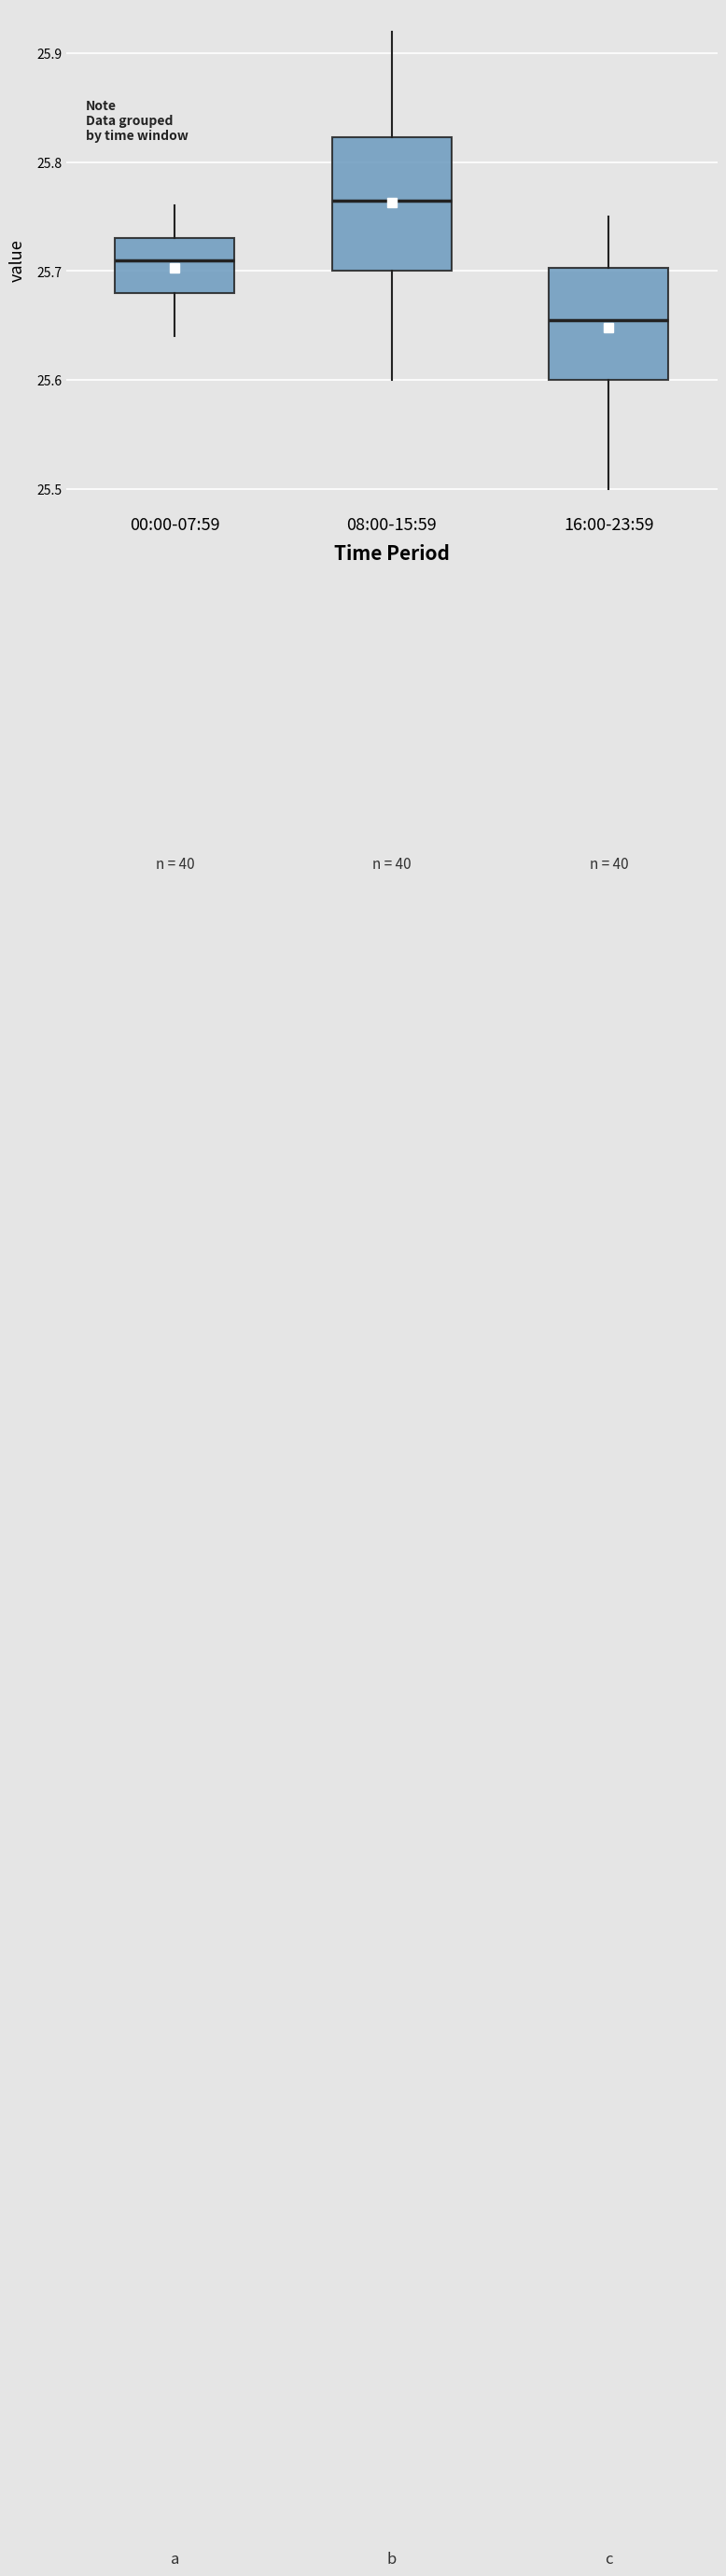

Where does the lower whisker of the box for 16:00-23:59 end on the y-axis? The values are not printed on the chart, so give them approximately, as read against the axis.

25.50